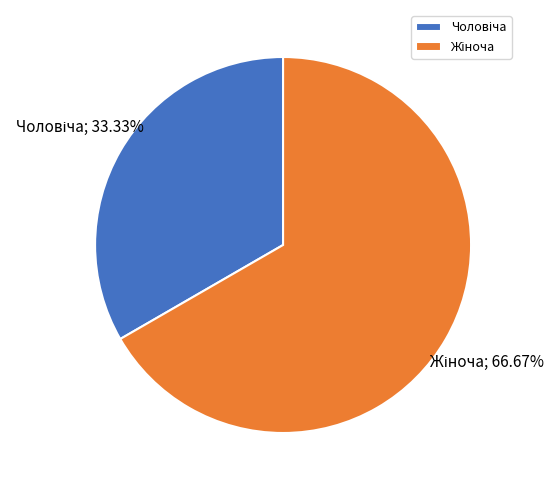

Is there any slice that represents more than half of the pie?

Yes